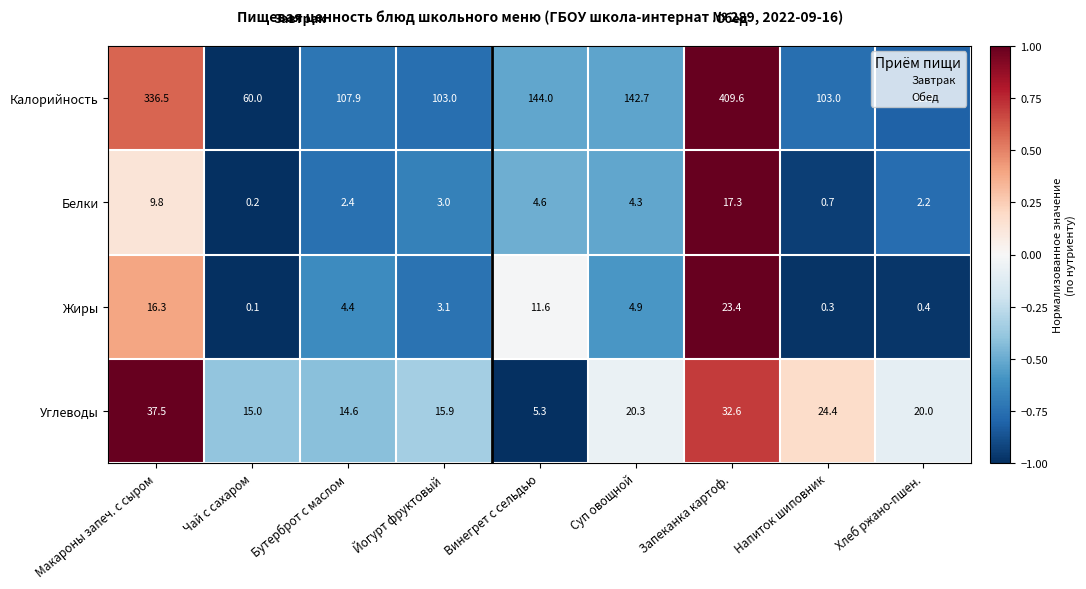

Which category has the lowest value in the Углеводы series?

Винегрет с сельдью